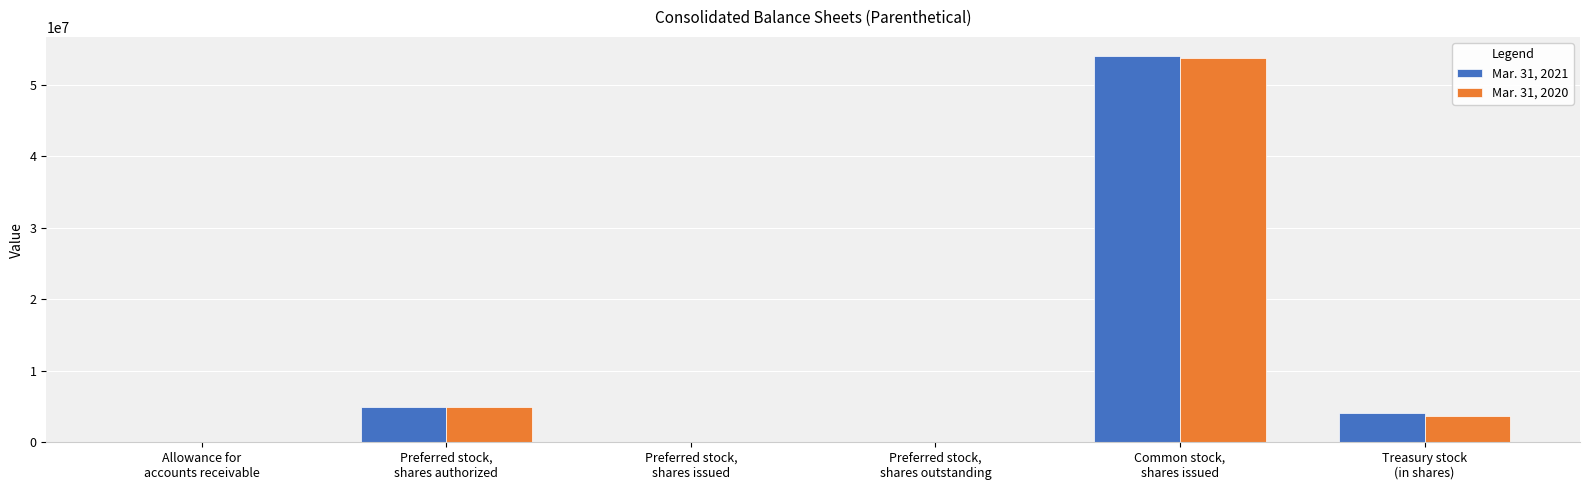

How many groups of bars are there?

6